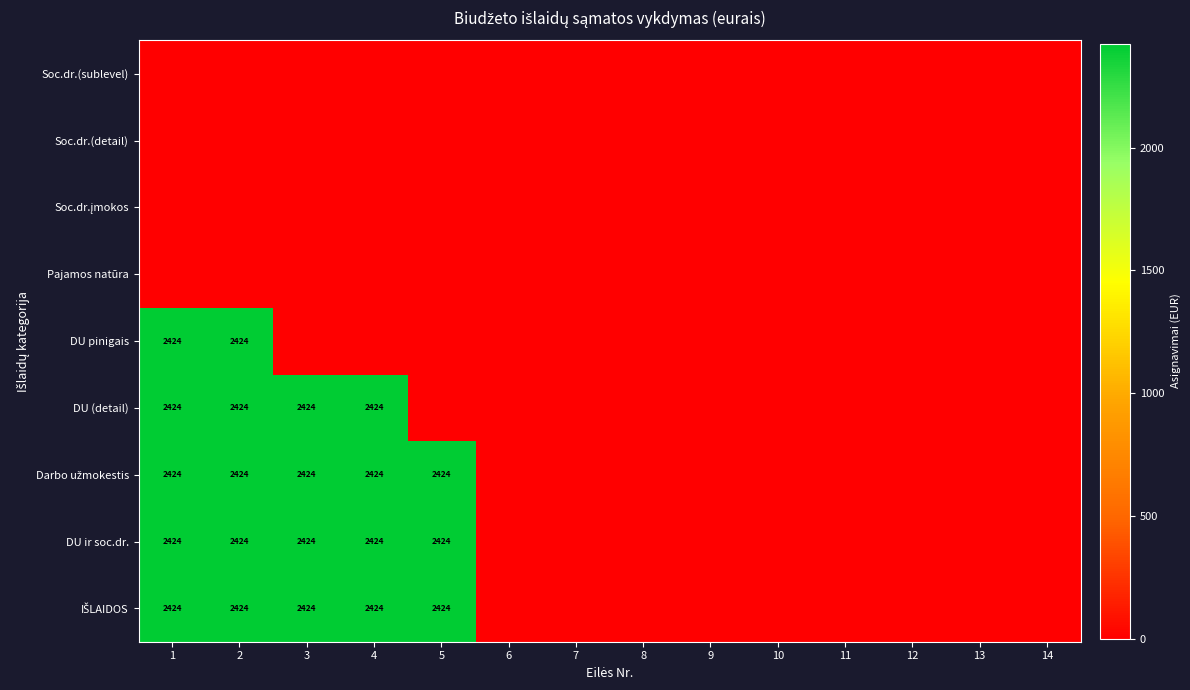

True or false: DU (detail) has a value of 4143 at 3.

False